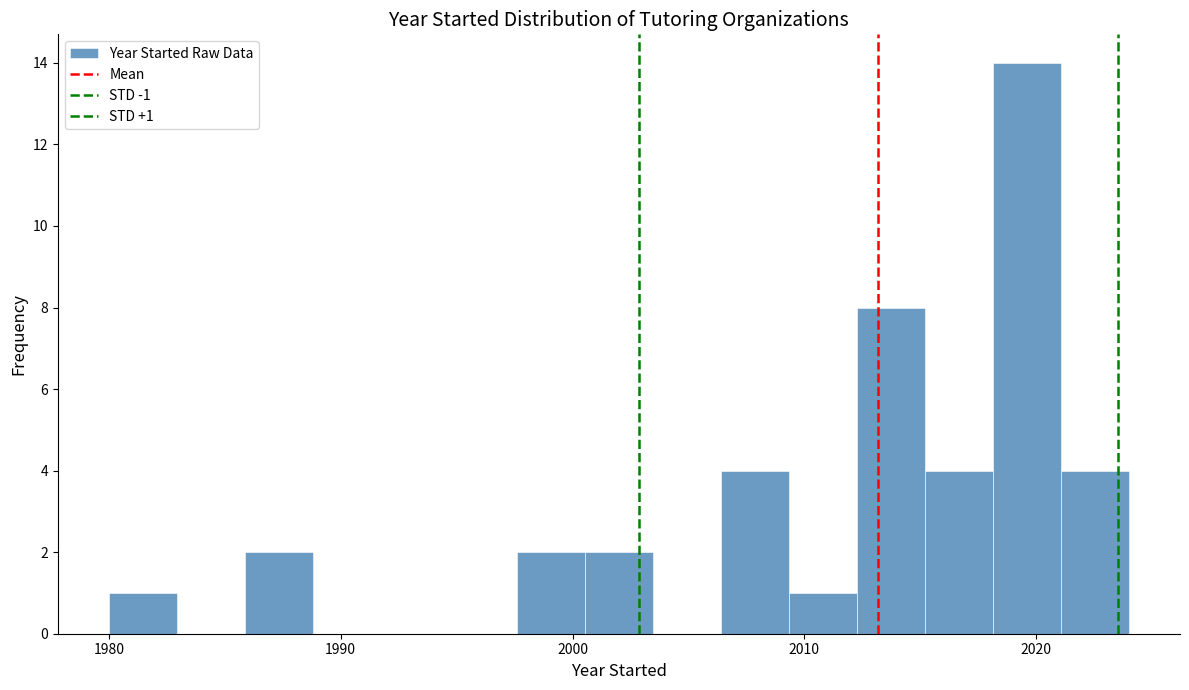

Read against the x-axis, roughly where is the centre of the tallest bar?

2020